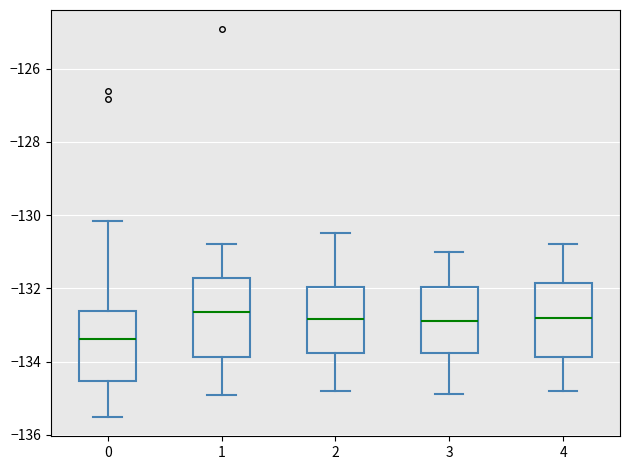

Reading left to right, transcribe this box plot: for each box, give where its median line is, the range the box spans, and where its two whiskers end, as read against the y-axis. The values are not printed on the chart, so give them approximately, as read against the axis.

0: median -133.4, box -134.6 to -132.6, whiskers -135.6 to -130.2
1: median -132.6, box -133.8 to -131.8, whiskers -135.0 to -130.8
2: median -132.8, box -133.8 to -132.0, whiskers -134.8 to -130.4
3: median -132.8, box -133.8 to -132.0, whiskers -134.8 to -131.0
4: median -132.8, box -133.8 to -131.8, whiskers -134.8 to -130.8